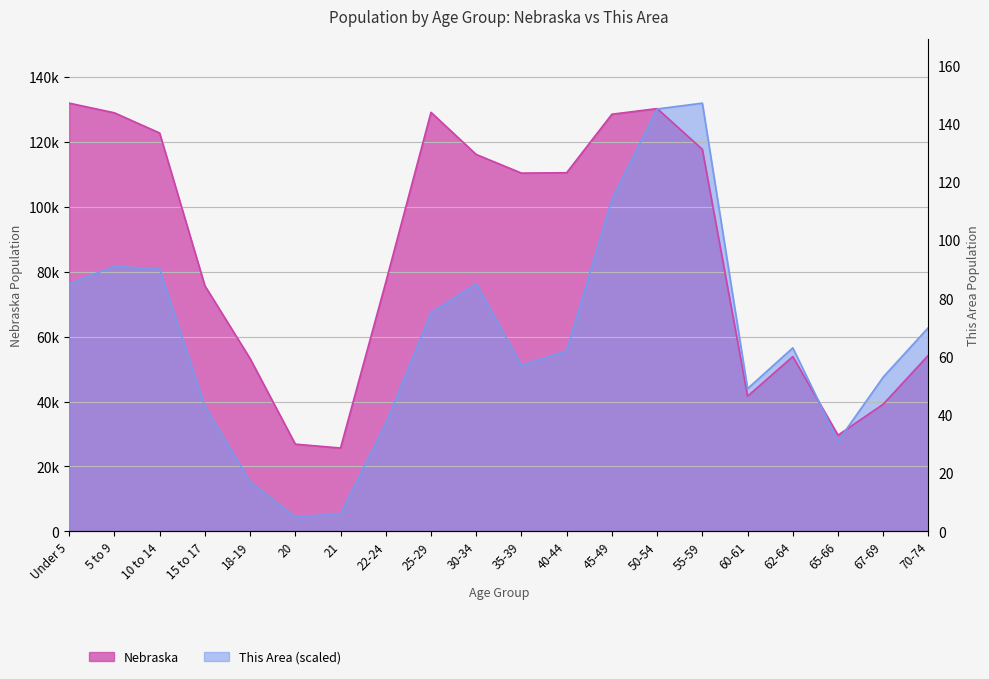

Rank the series by their average value, from highest to lowest.

Nebraska, This Area